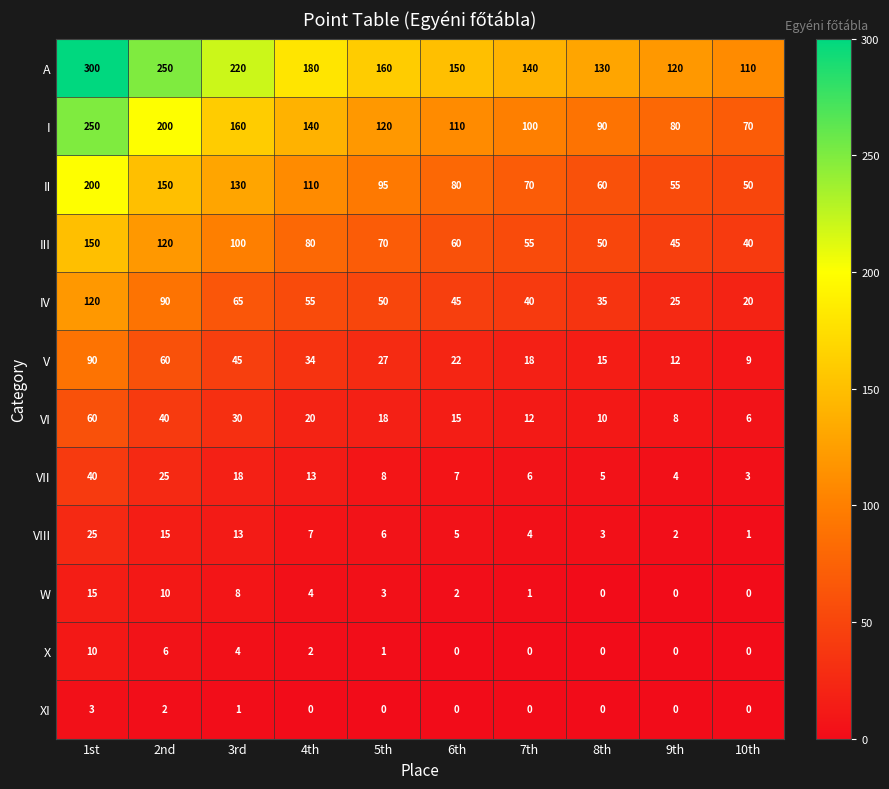

Which series has the widest spread of values?

A